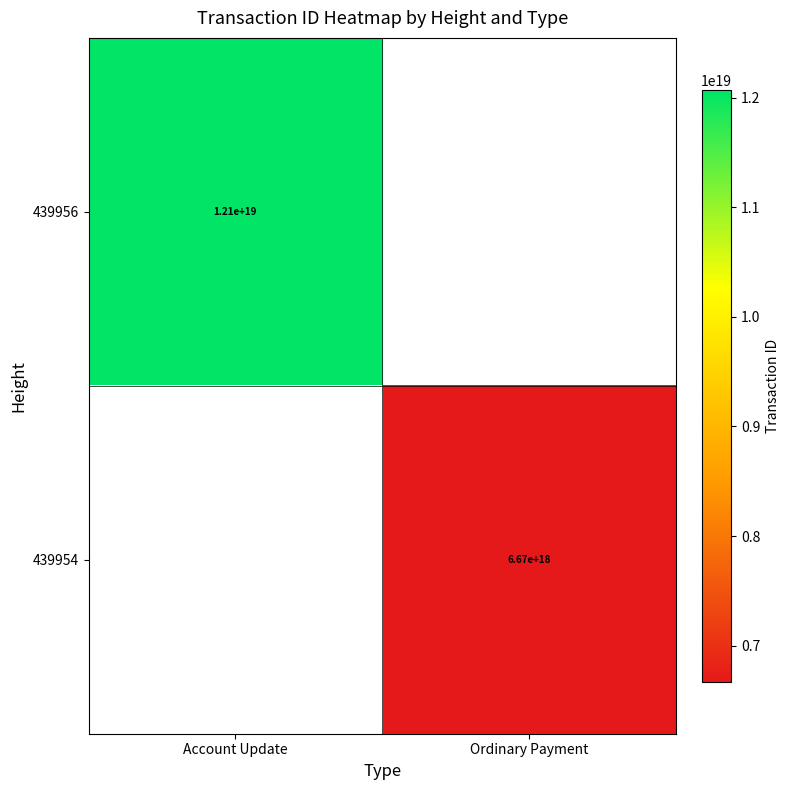

At which category does the chart reach its peak across all series?

Account Update